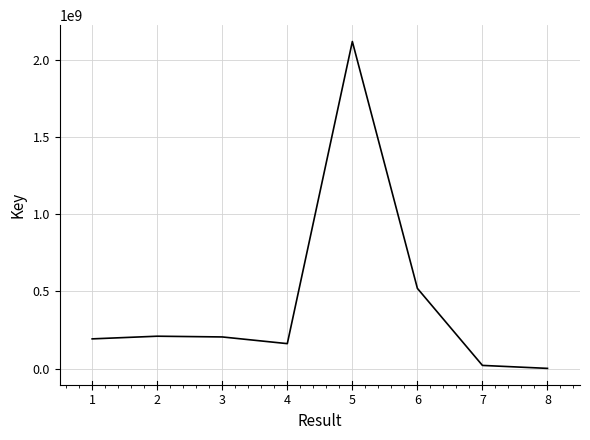

What is the greatest value displayed?

2120324317